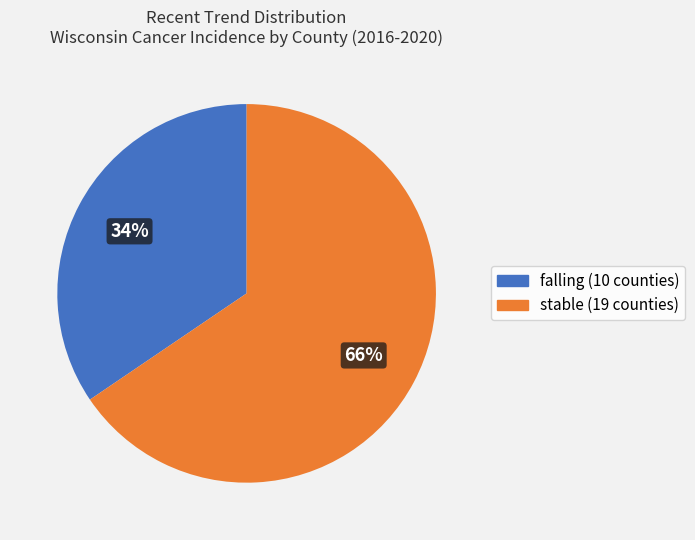

To the nearest percent, what is the average slice percentage?

50%